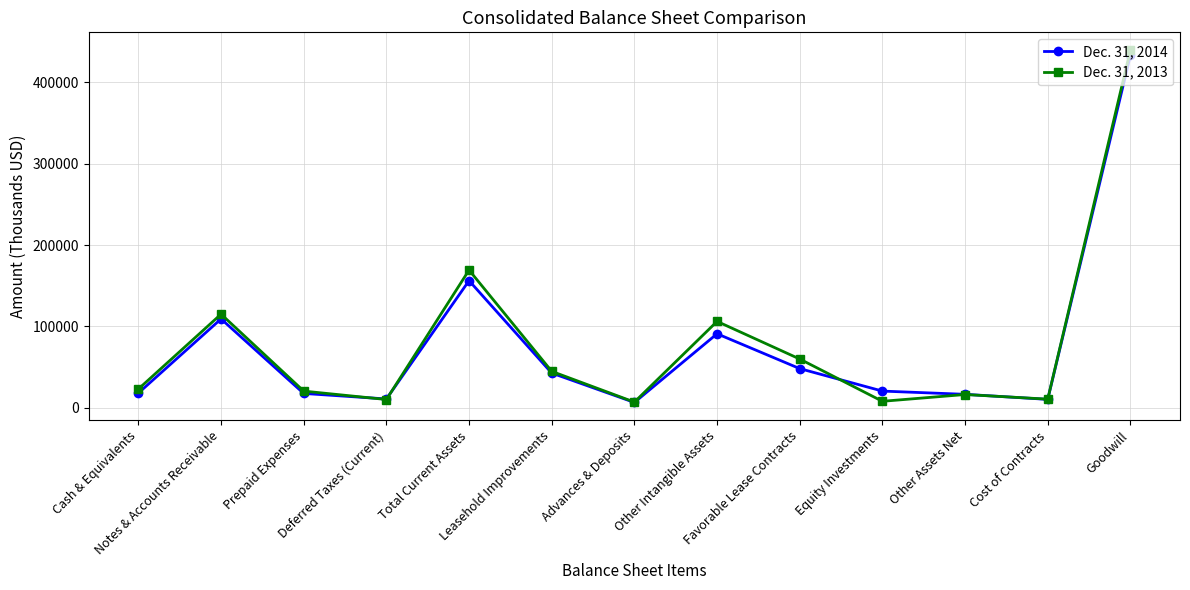

The value of Dec. 31, 2013 at Cost of Contracts is 10762. True or false?

True